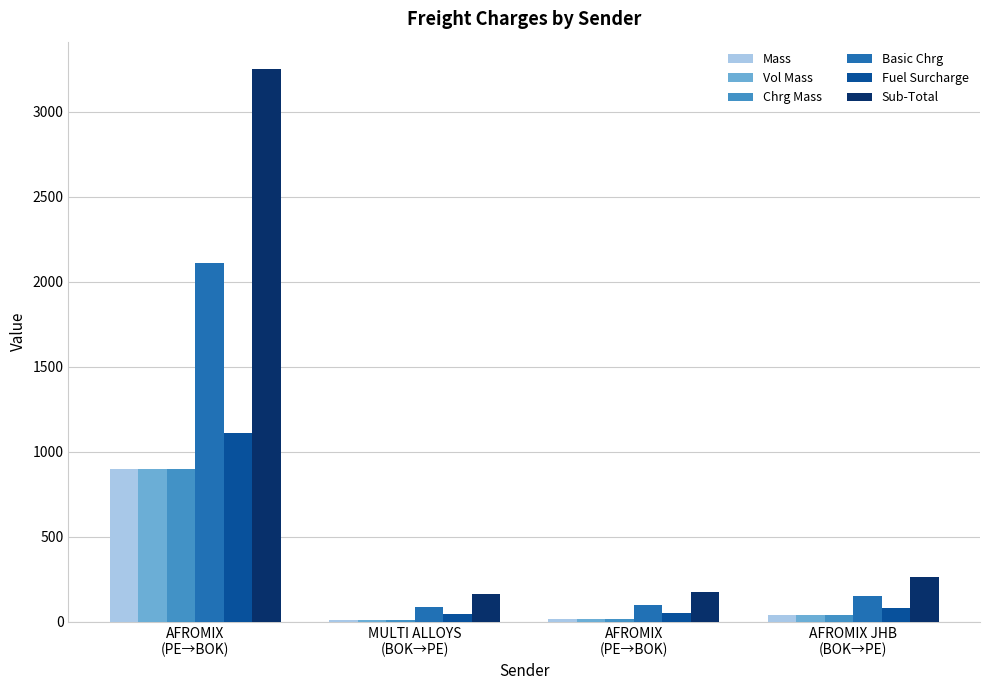

Which has a higher value, MULTI ALLOYS
(BOK→PE) or AFROMIX
(PE→BOK)?

AFROMIX
(PE→BOK)